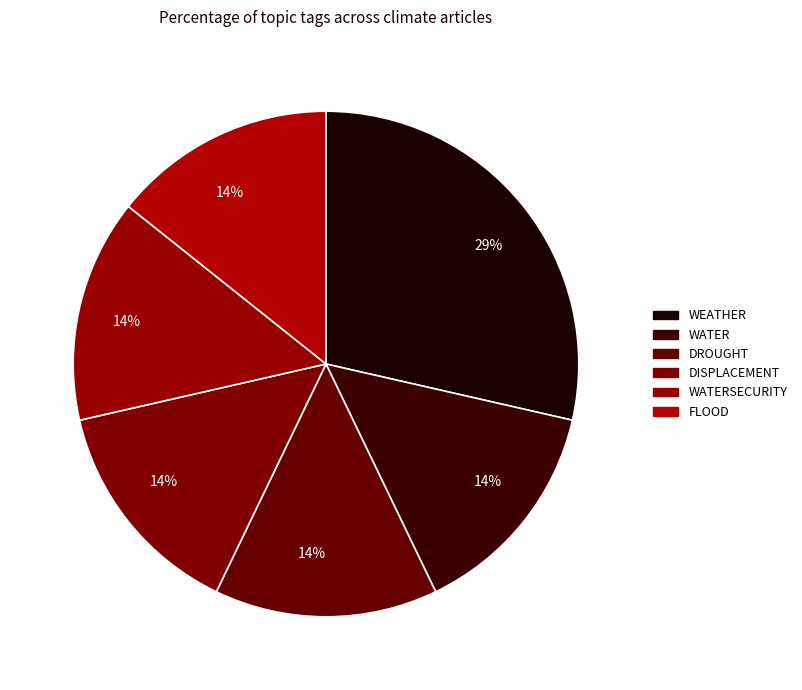

How many slices are in this pie chart?

6